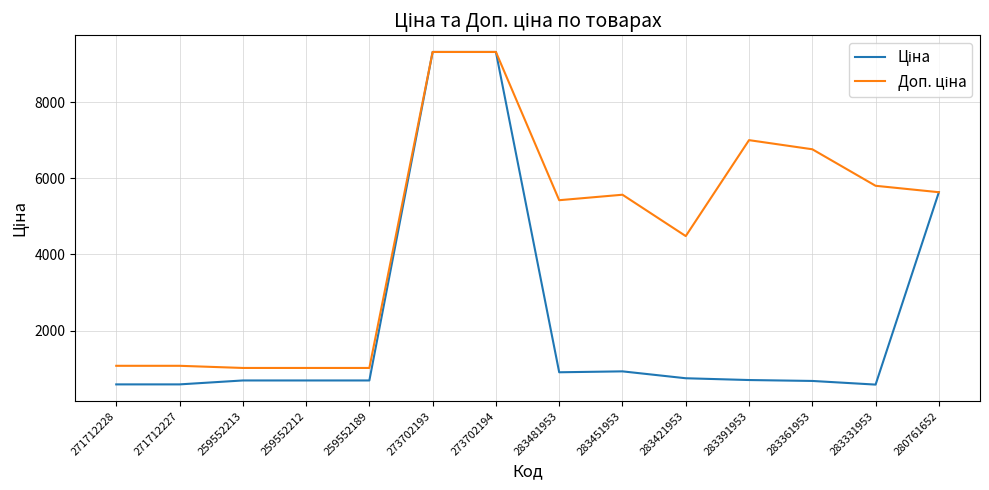

What is the difference between the highest and lowest values at 283481953?

4521.6